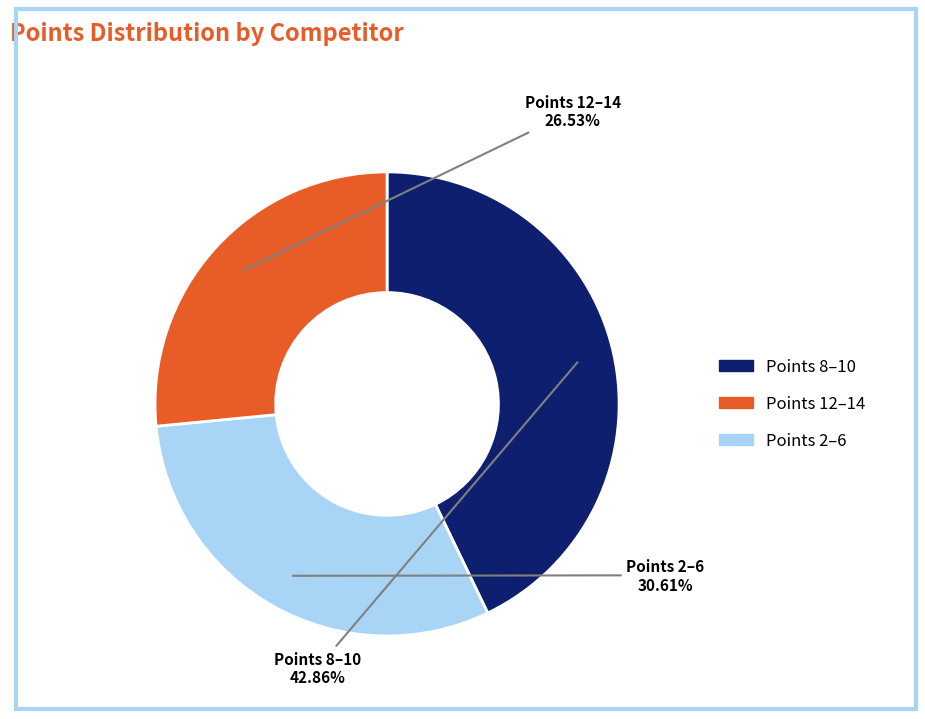

Does any single category account for the majority?

No